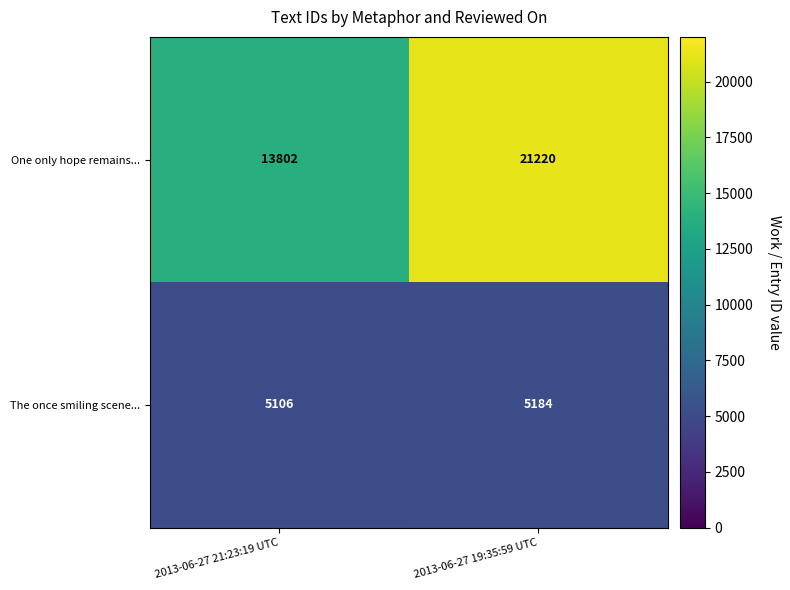

What value does the One only hope remains... series have at 2013-06-27 21:23:19 UTC, to the nearest 50?

13800